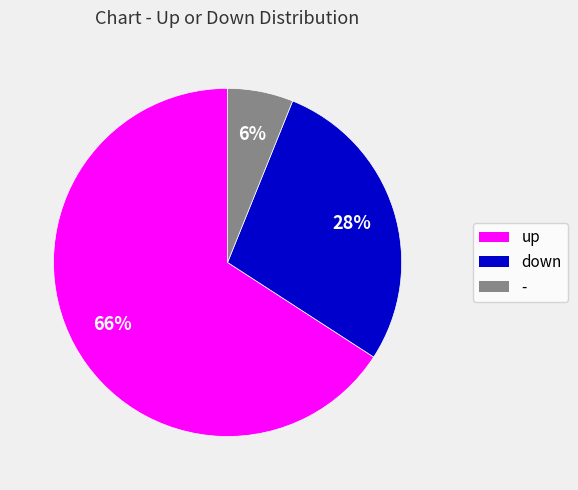

Which category has the smallest portion of the pie?

-